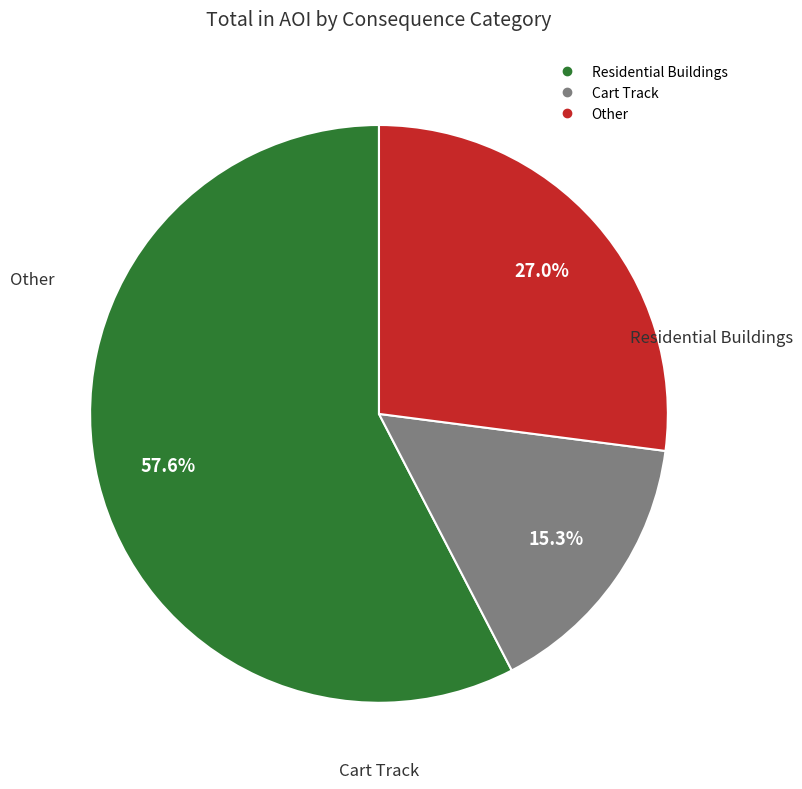

Does any single category account for the majority?

Yes